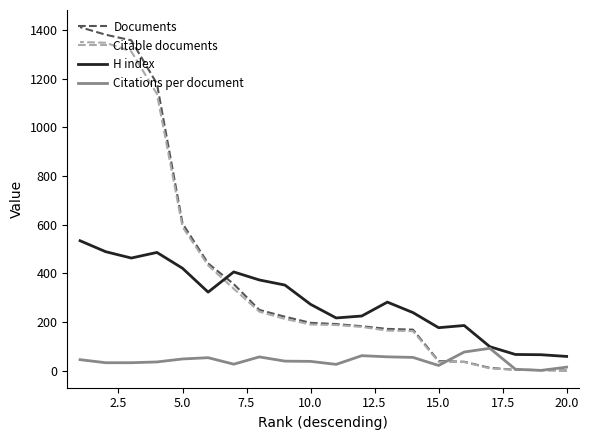

Rank the series by their maximum value, from lowest to highest.

Citations per document, H index, Citable documents, Documents